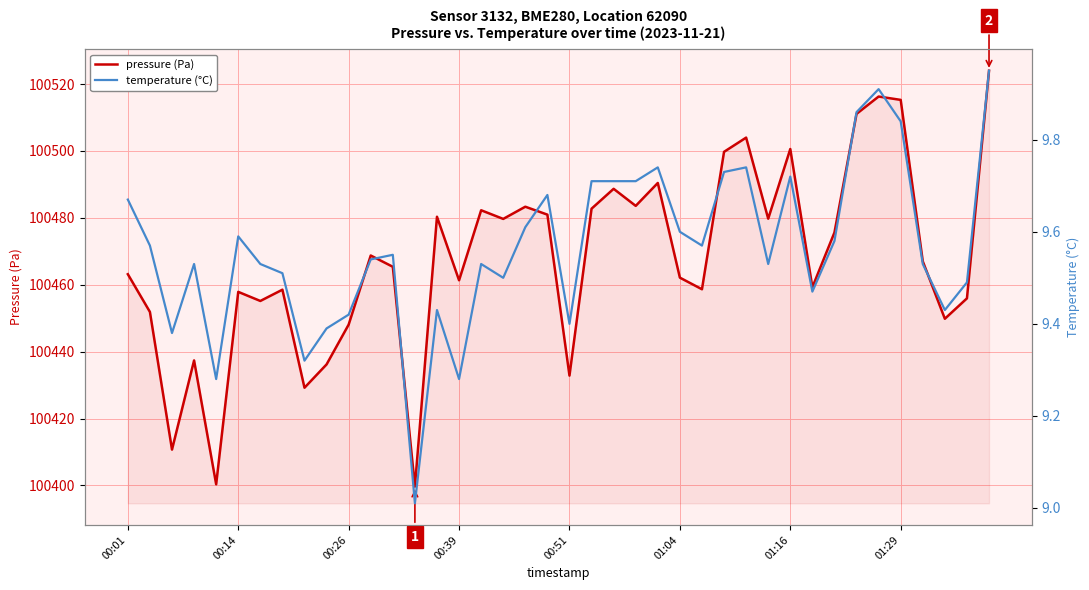

At which label does temperature (°C) reach its minimum?

13